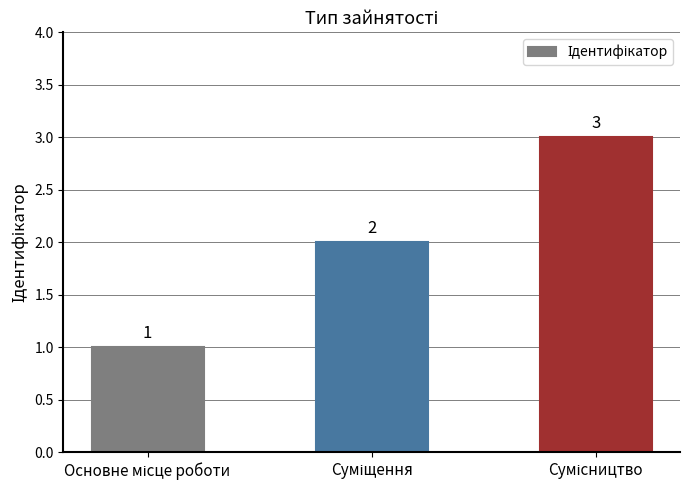

Reading left to right, extract all data points from this chart.

1	2	3